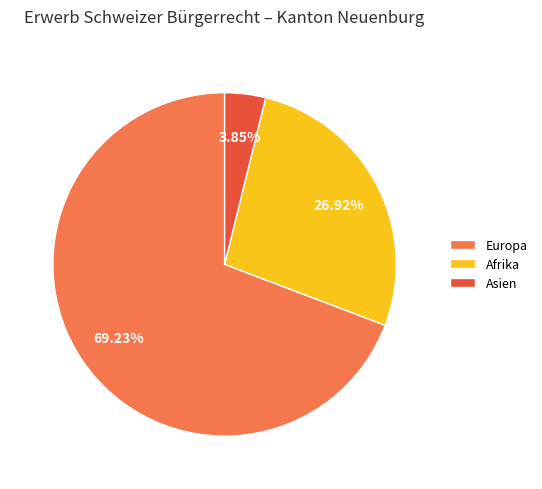

Approximately how many times larger is the value at Afrika compared to Europa?

0.4